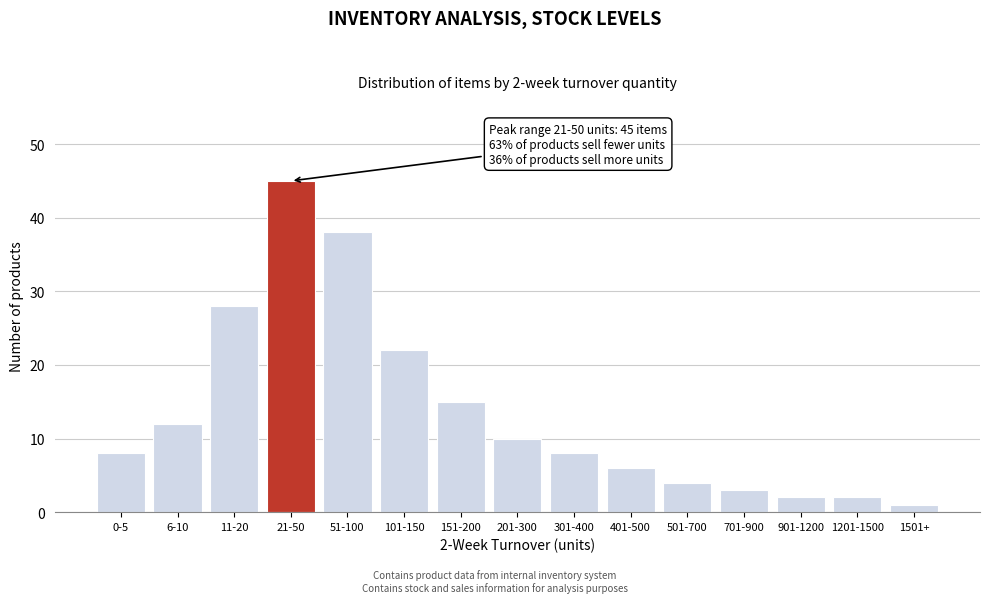

Reading left to right, what are all the values shown in this chart?

0-5=8	6-10=12	11-20=28	21-50=45	51-100=38	101-150=22	151-200=15	201-300=10	301-400=8	401-500=6	501-700=4	701-900=3	901-1200=2	1201-1500=2	1501+=1